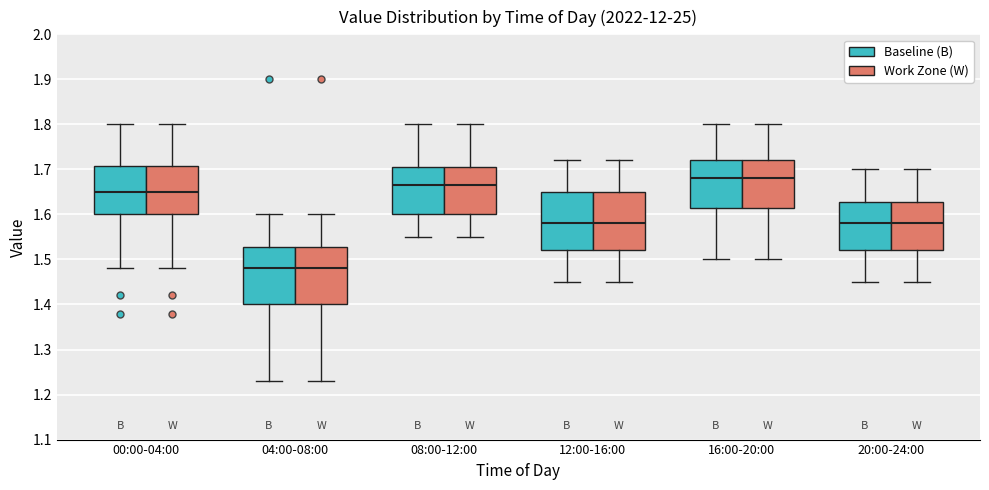

Reading left to right, transcribe this box plot: for each box, give where its median line is, the range the box spans, and where its two whiskers end, as read against the y-axis. The values are not printed on the chart, so give them approximately, as read against the axis.

00:00-04:00 (Baseline (B)): median 1.65, box 1.60 to 1.71, whiskers 1.48 to 1.80
00:00-04:00 (Work Zone (W)): median 1.65, box 1.60 to 1.71, whiskers 1.48 to 1.80
04:00-08:00 (Baseline (B)): median 1.48, box 1.40 to 1.53, whiskers 1.23 to 1.60
04:00-08:00 (Work Zone (W)): median 1.48, box 1.40 to 1.53, whiskers 1.23 to 1.60
08:00-12:00 (Baseline (B)): median 1.67, box 1.60 to 1.71, whiskers 1.55 to 1.80
08:00-12:00 (Work Zone (W)): median 1.67, box 1.60 to 1.71, whiskers 1.55 to 1.80
12:00-16:00 (Baseline (B)): median 1.58, box 1.52 to 1.65, whiskers 1.45 to 1.72
12:00-16:00 (Work Zone (W)): median 1.58, box 1.52 to 1.65, whiskers 1.45 to 1.72
16:00-20:00 (Baseline (B)): median 1.68, box 1.62 to 1.72, whiskers 1.50 to 1.80
16:00-20:00 (Work Zone (W)): median 1.68, box 1.62 to 1.72, whiskers 1.50 to 1.80
20:00-24:00 (Baseline (B)): median 1.58, box 1.52 to 1.63, whiskers 1.45 to 1.70
20:00-24:00 (Work Zone (W)): median 1.58, box 1.52 to 1.63, whiskers 1.45 to 1.70